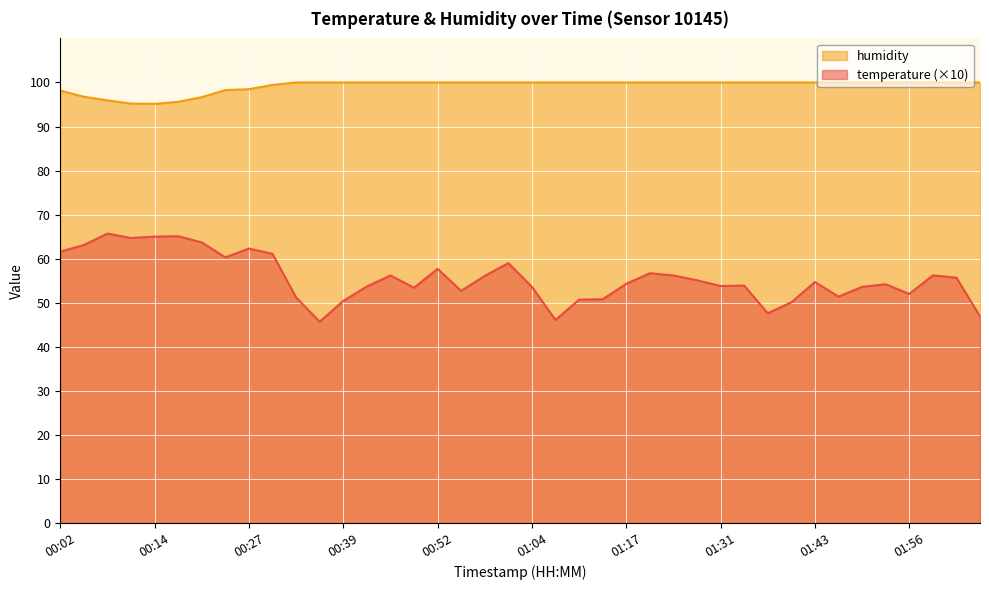

The value of temperature at 00:11 is 64.7. True or false?

True